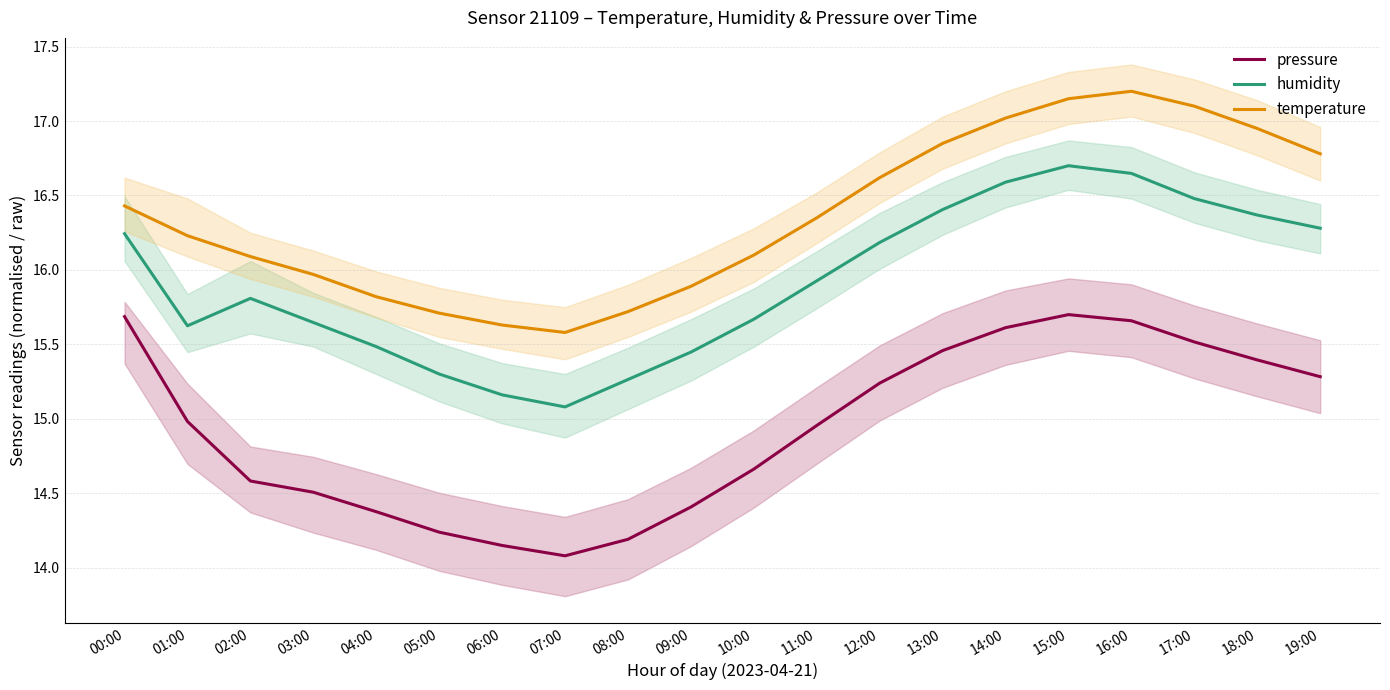

Which series has the widest spread of values?

pressure